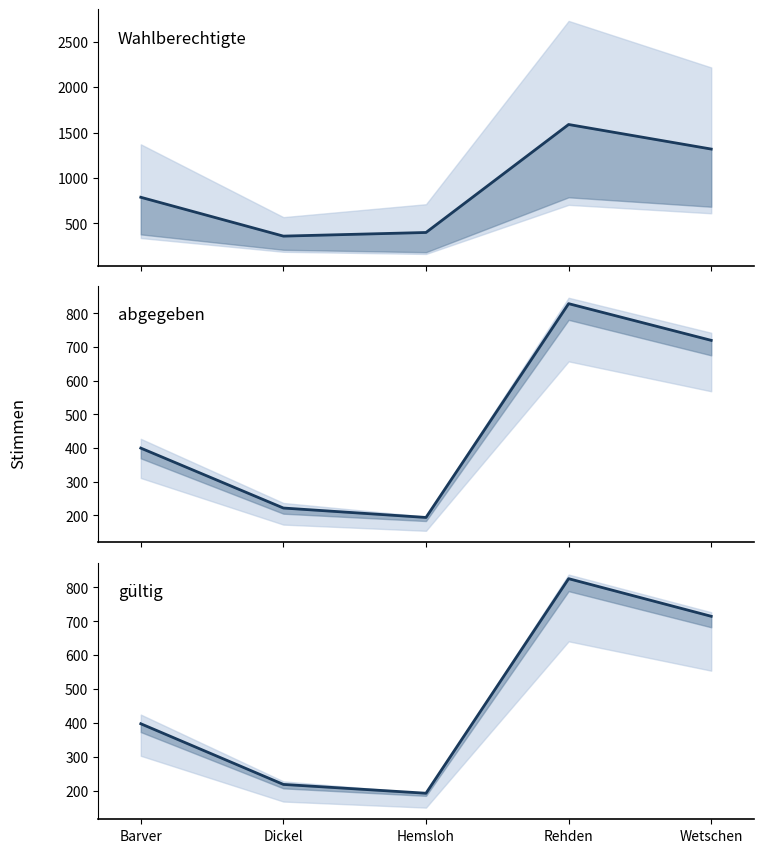

Rank the categories by abgegeben_line value from highest to lowest.

Rehden, Wetschen, Barver, Dickel, Hemsloh